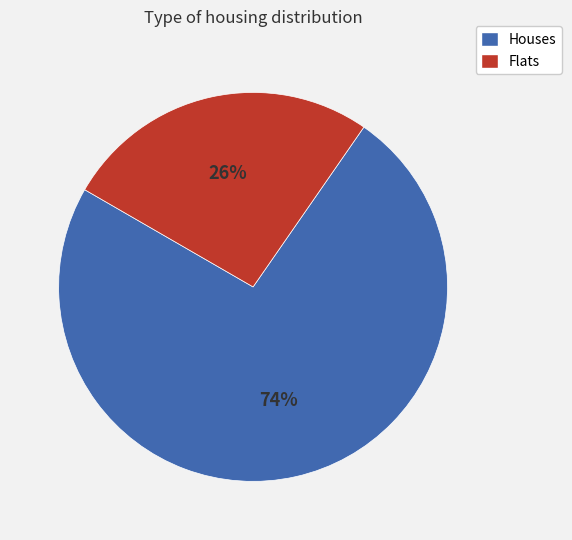

To the nearest percent, what is the average slice percentage?

50%